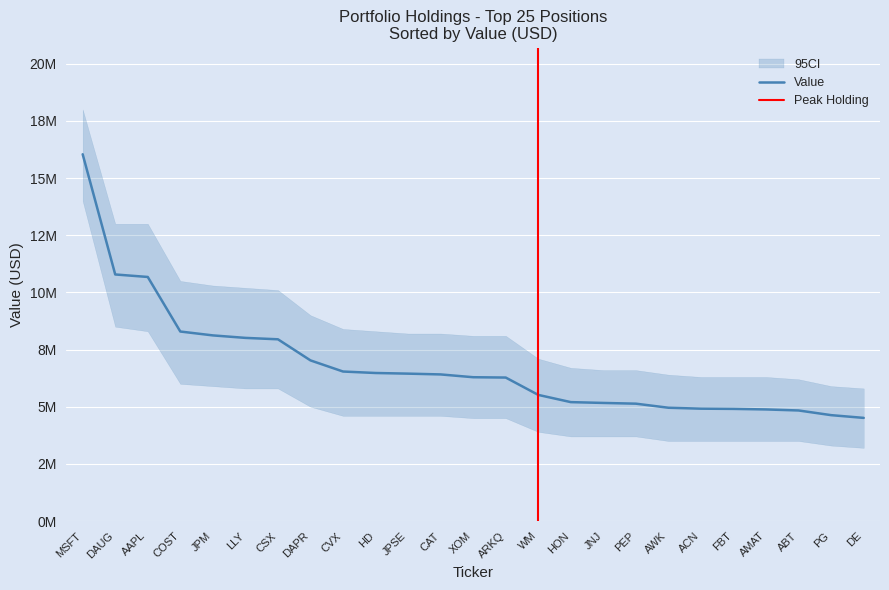

Read the value at FBT, to the nearest 100.

4903900